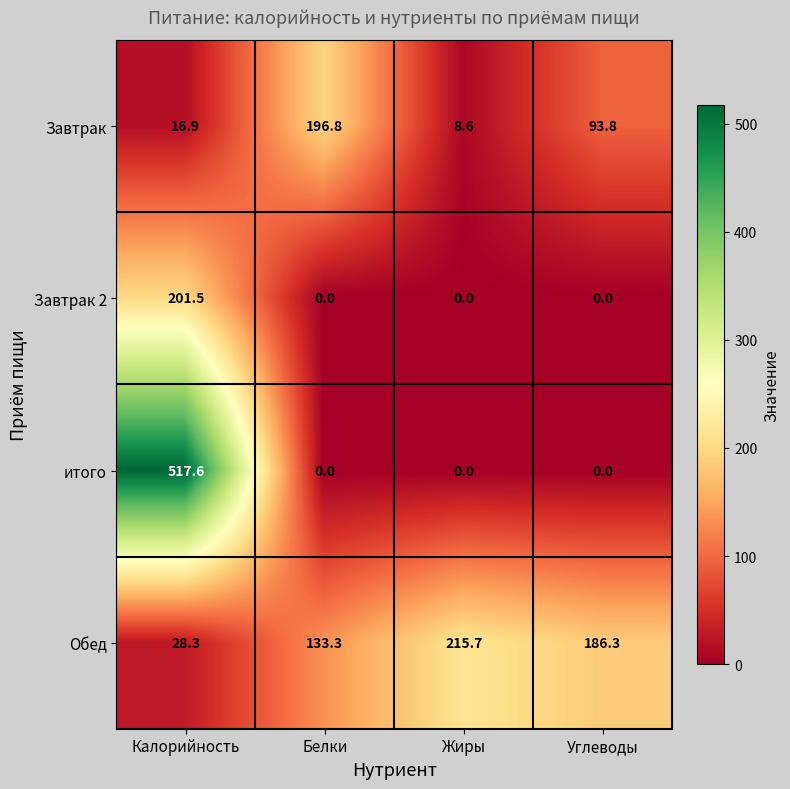

What is the difference between the Обед values at Жиры and Калорийность?

187.4